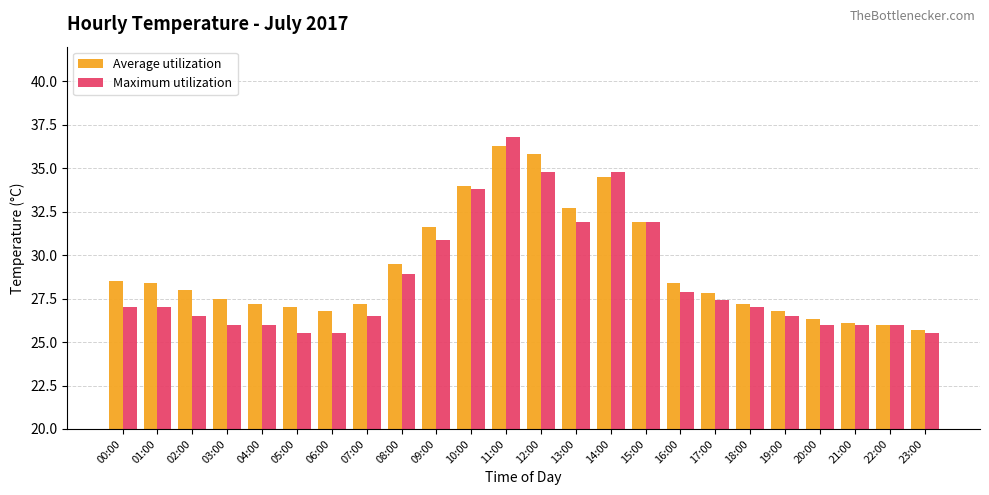

What is the difference between the maximum and second lowest values in the Average utilization series?

10.3